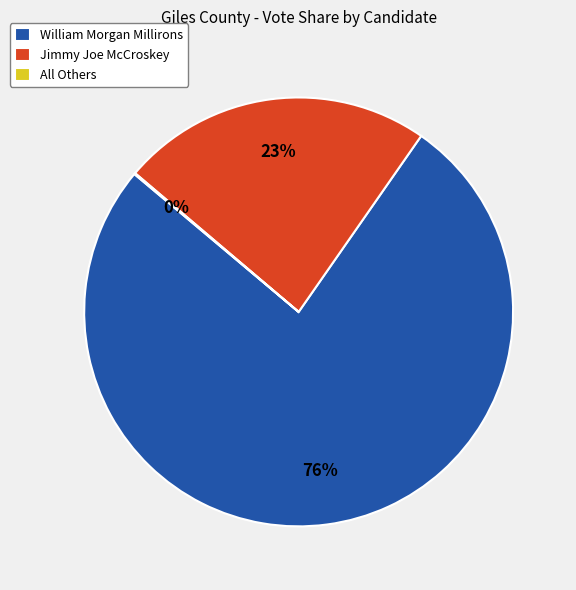

To the nearest percent, what percentage of the pie is Jimmy Joe McCroskey?

23%